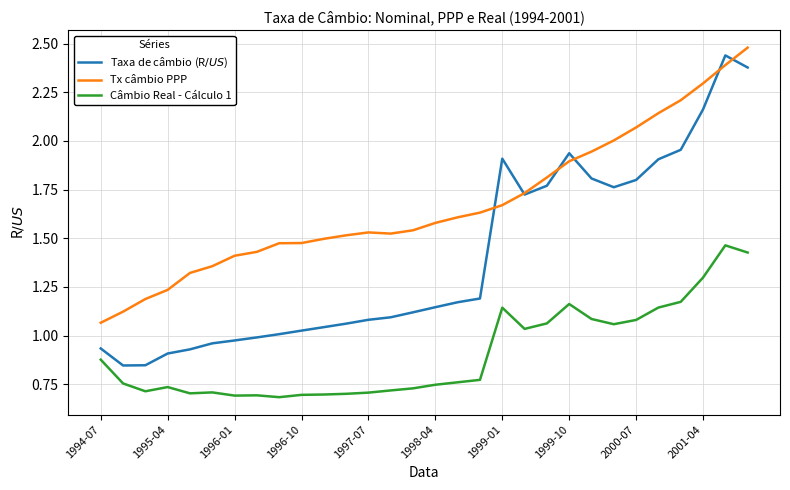

True or false: Câmbio Real - Cálculo 1 and Tx câmbio PPP intersect in this chart.

False